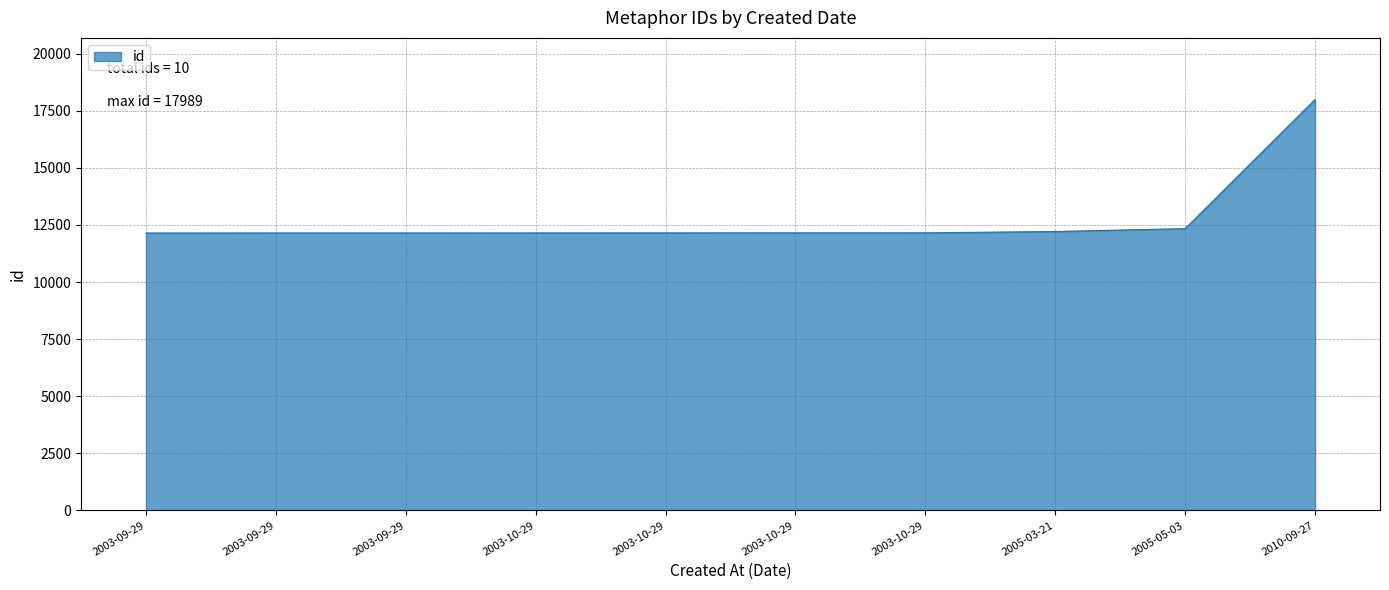

Does the chart have visible grid lines?

Yes